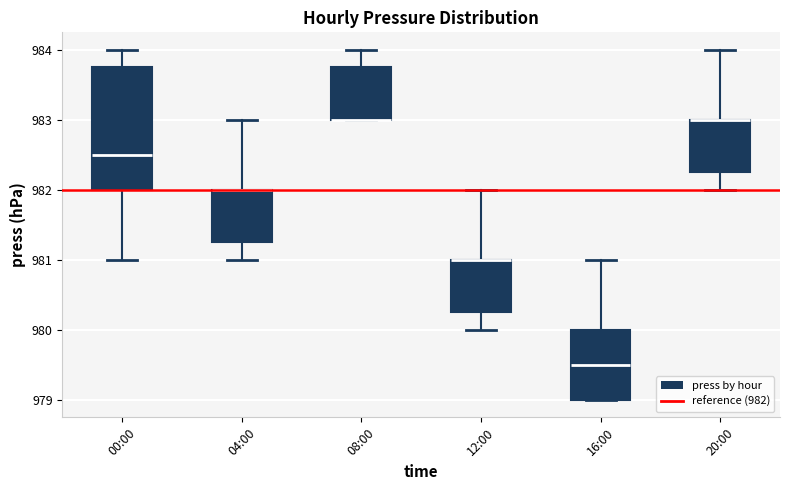

Which box is the tallest, from its lower edge to its upper edge?

00:00